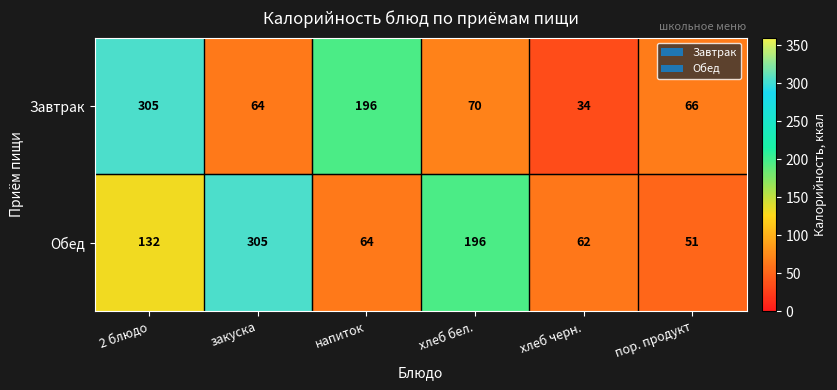

How many series are shown in this chart?

2